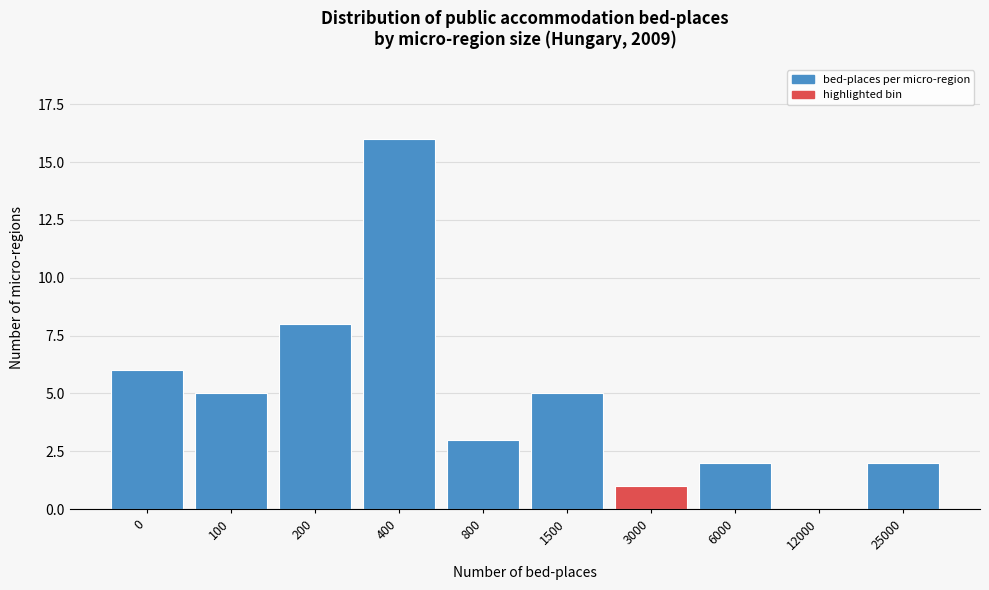

Reading right to left, what are all the values shown in this chart?

25000=2	12000=0	6000=2	3000=1	1500=5	800=3	400=16	200=8	100=5	0=6